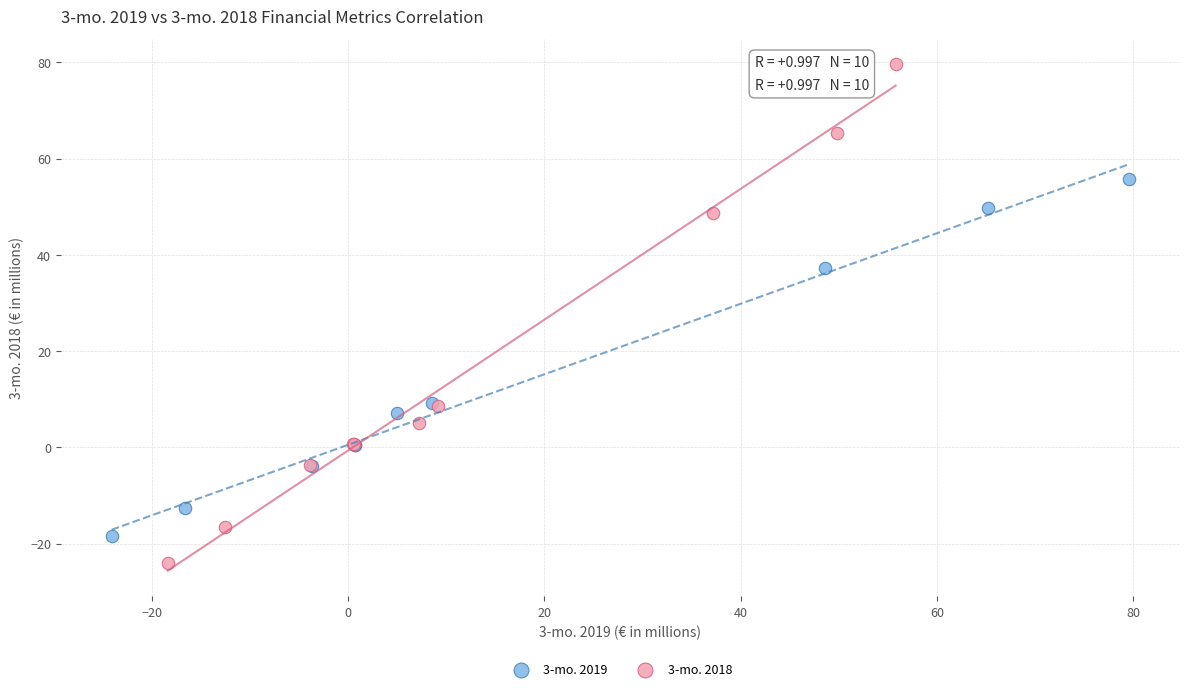

Which series has the largest Y range (max minus min)?

3-mo. 2018